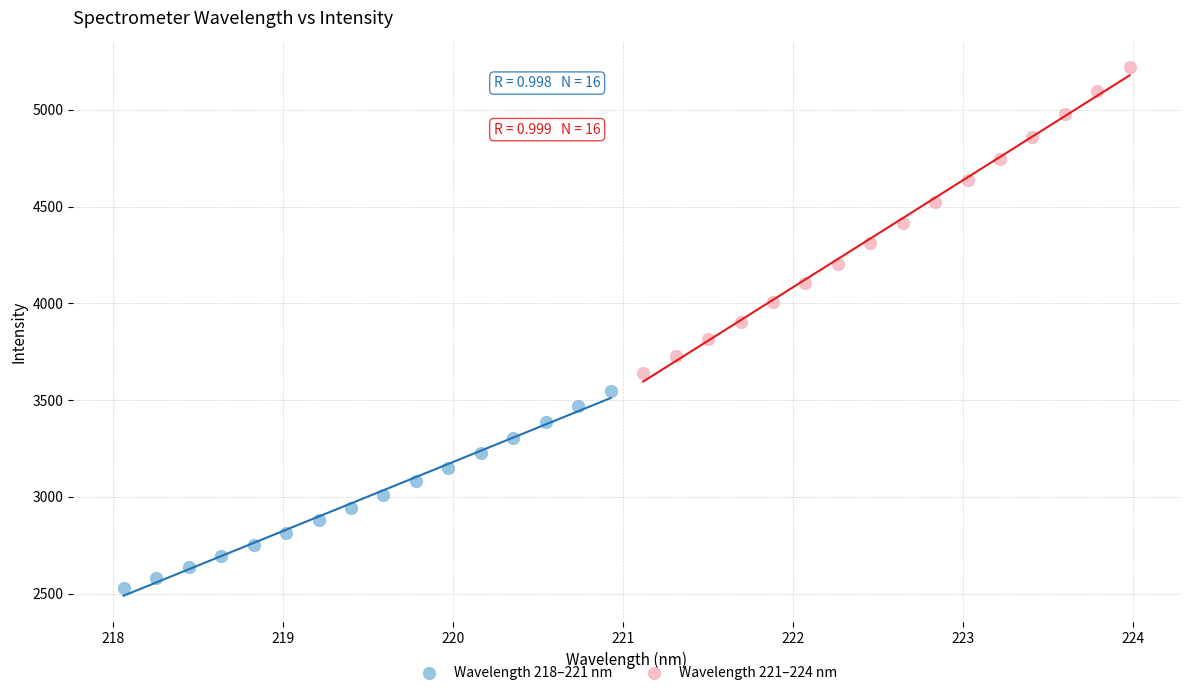

Which series reaches the minimum Y coordinate?

Wavelength 218–221 nm